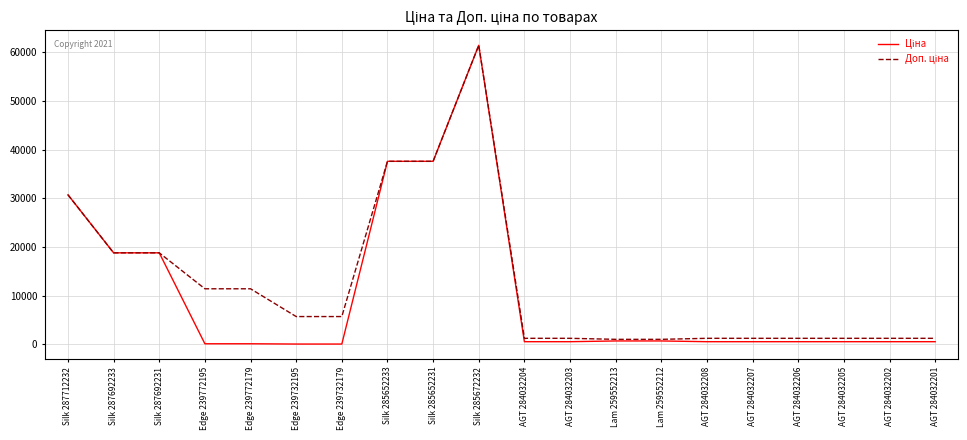

What is the total value across all series at Silk 285672232?

122868.5